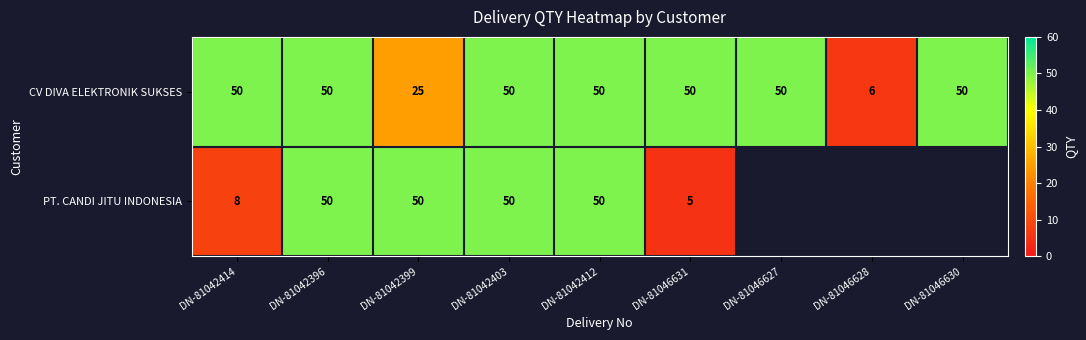

The value of PT. CANDI JITU INDONESIA at DN-81042399 is 26.1. True or false?

False